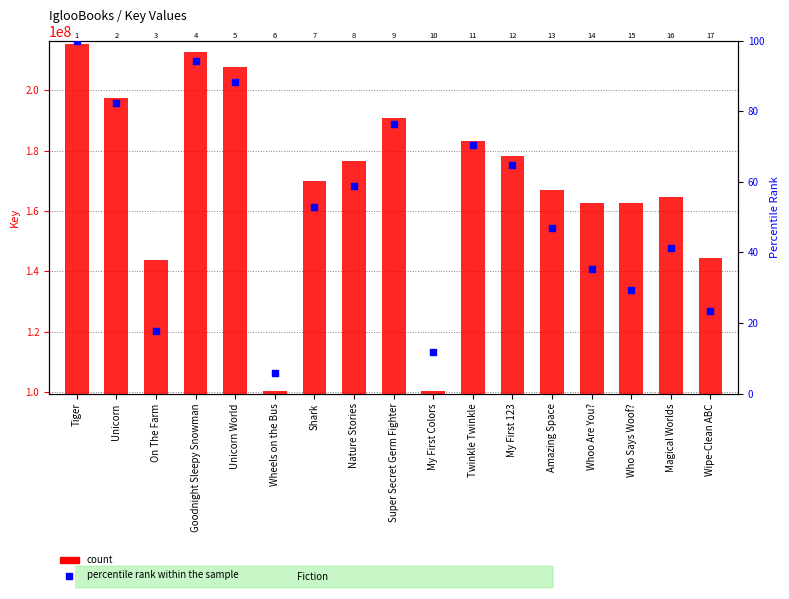

At how many categories does at least one series exceed 95976530?

17